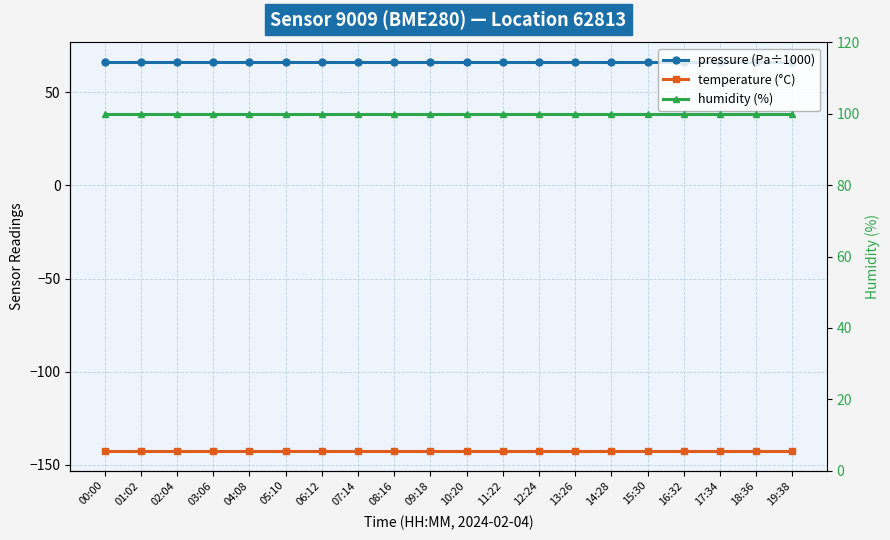

At how many categories does at least one series exceed -83?

20